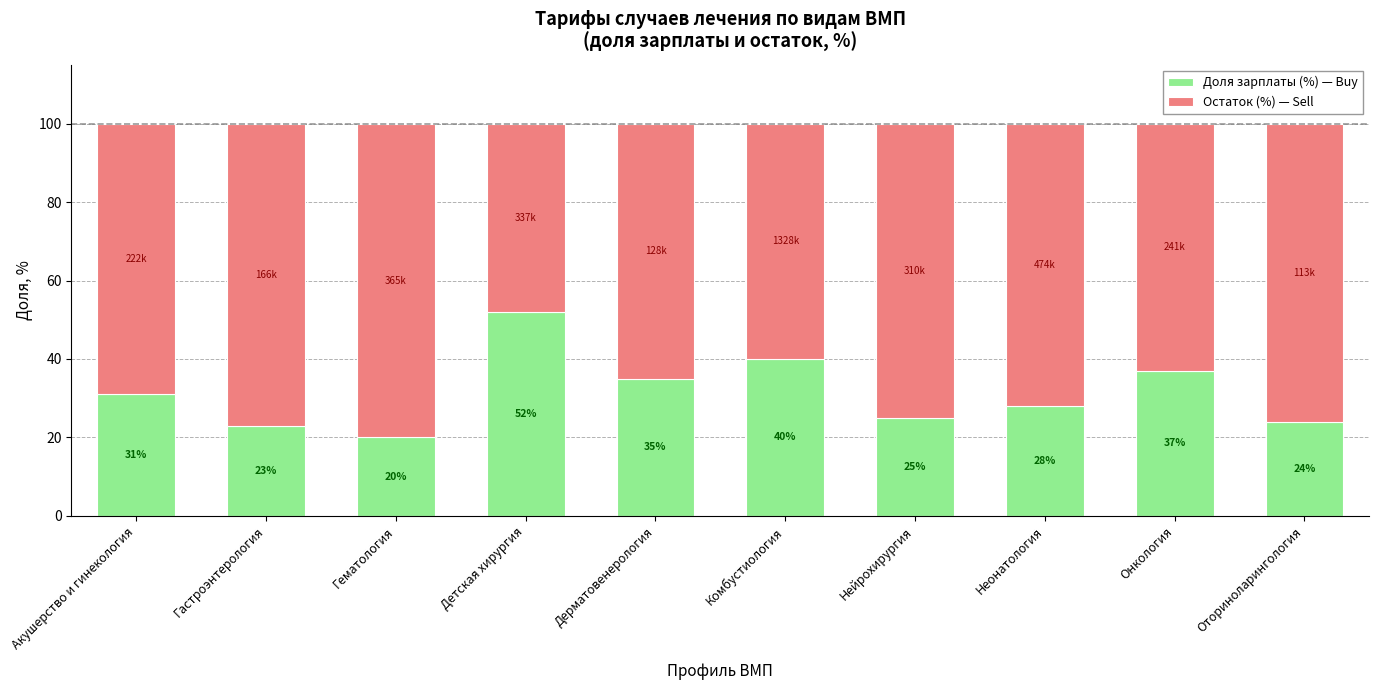

Reading left to right, list the values for the Доля зарплаты (%) — Buy series.

31	23	20	52	35	40	25	28	37	24